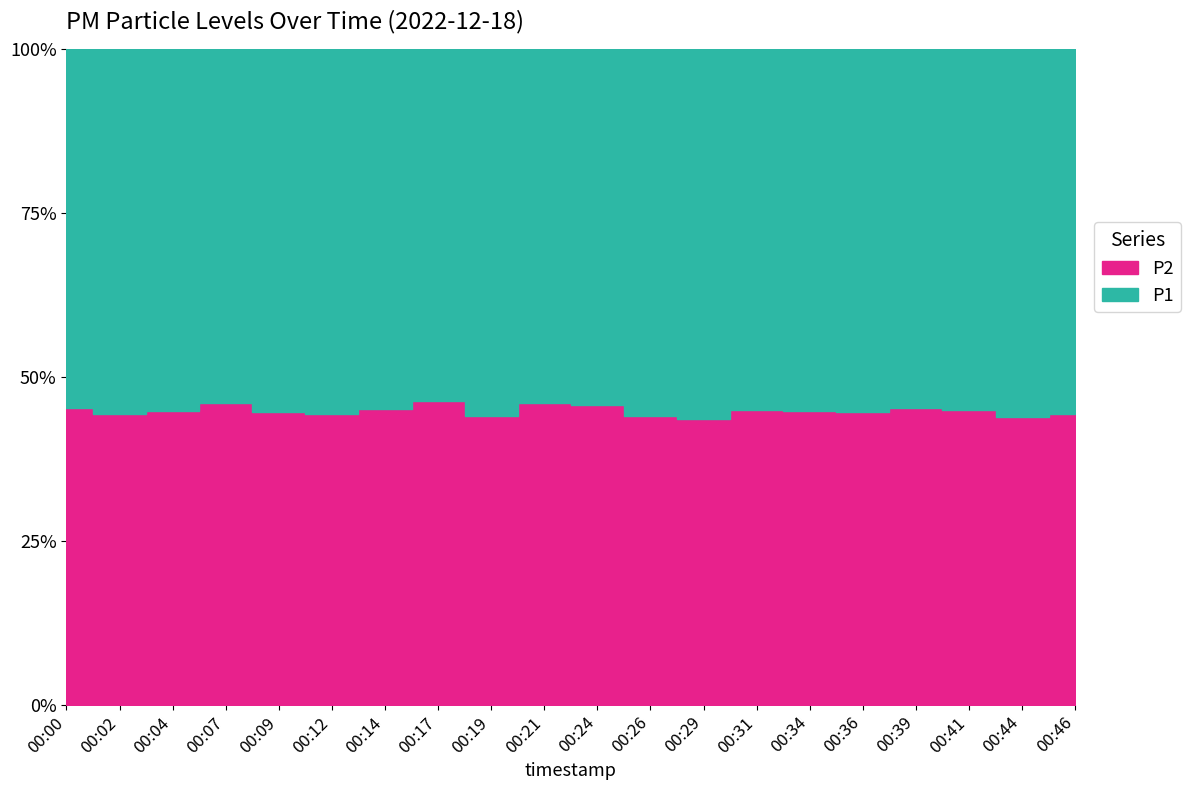

How many lines are shown in the chart?

2